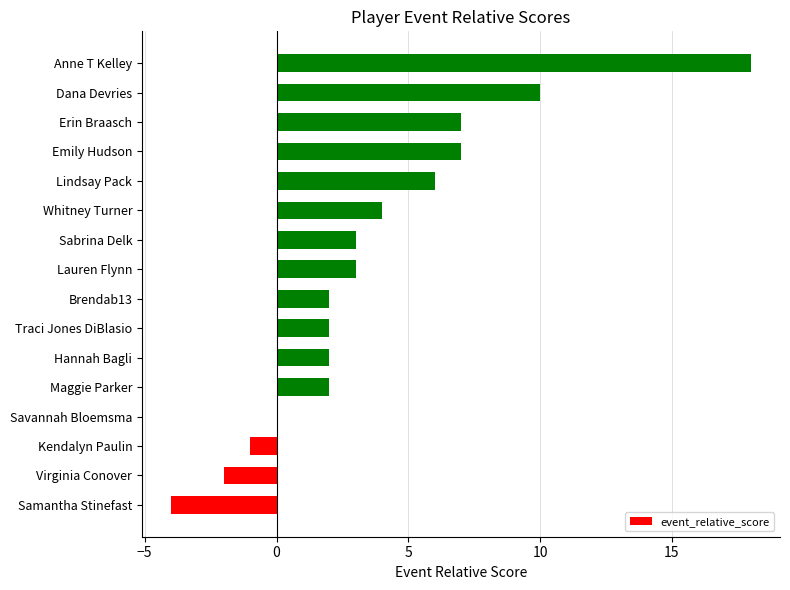

Read the value at Anne T Kelley.

18